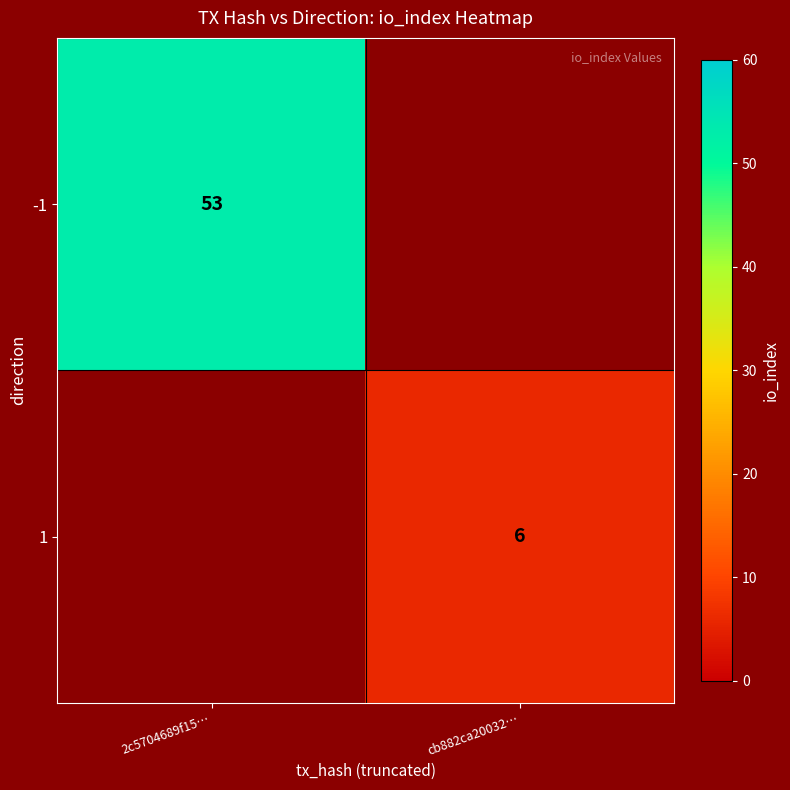

The -1 series shows 25 at 2c5704689f15…. True or false?

False